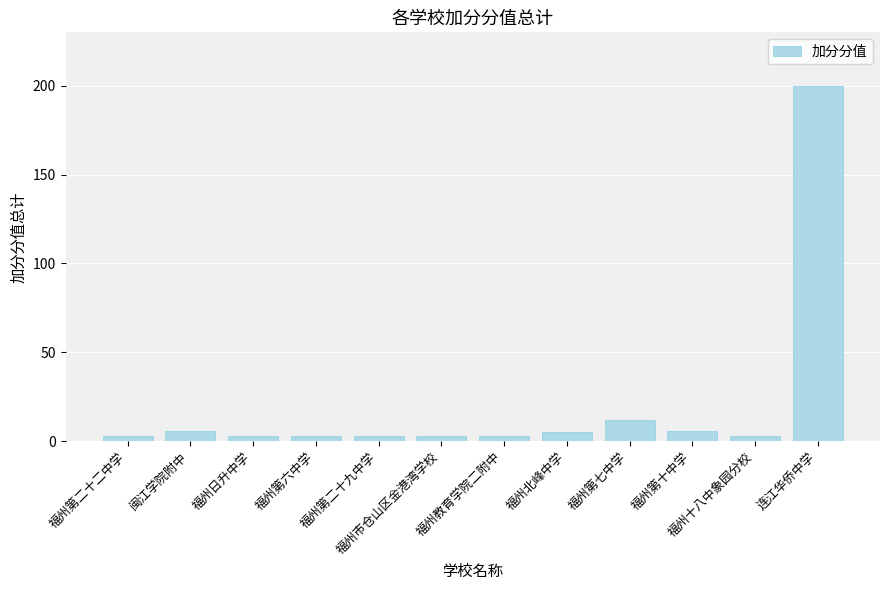

What is the label of the 9th bar from the left?

福州第七中学